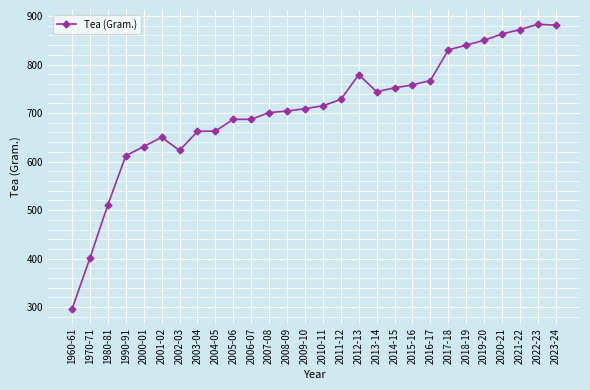

What is the difference between the values at 2005-06 and 2021-22?

185